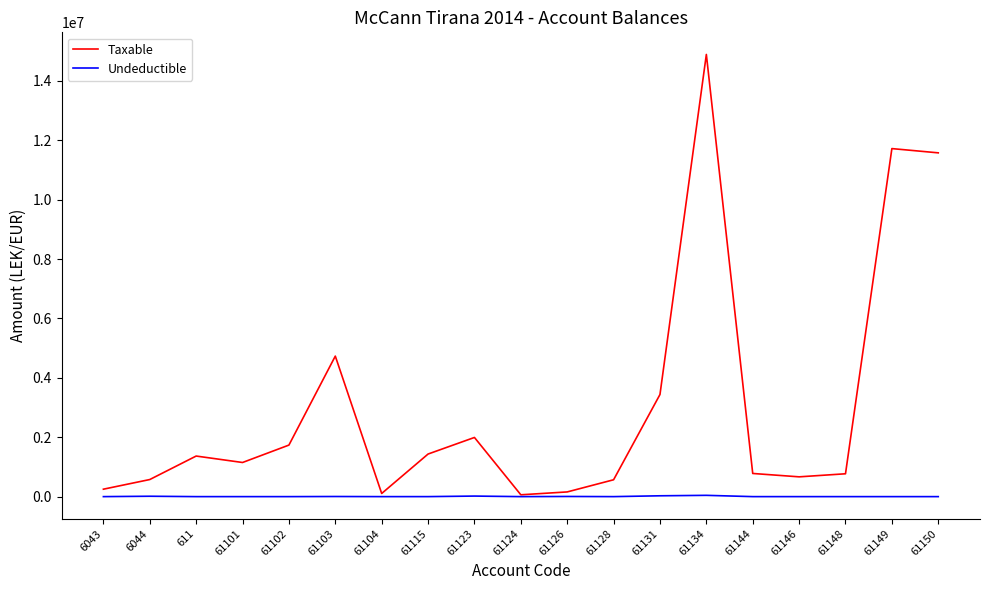

What is the maximum value for Taxable?

14887859.8